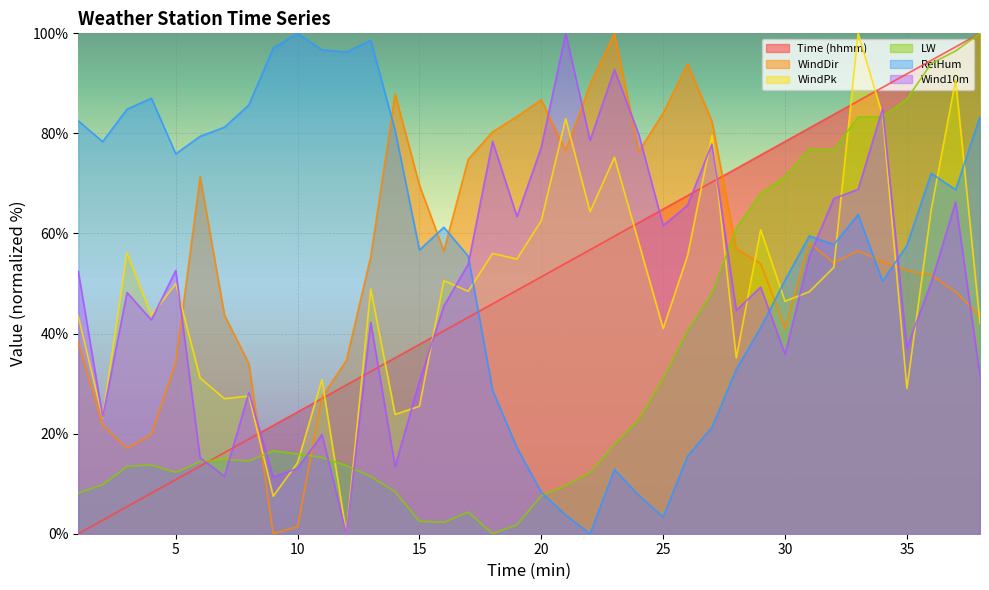

True or false: Time (hhmm) and RelHum cross at least once.

True